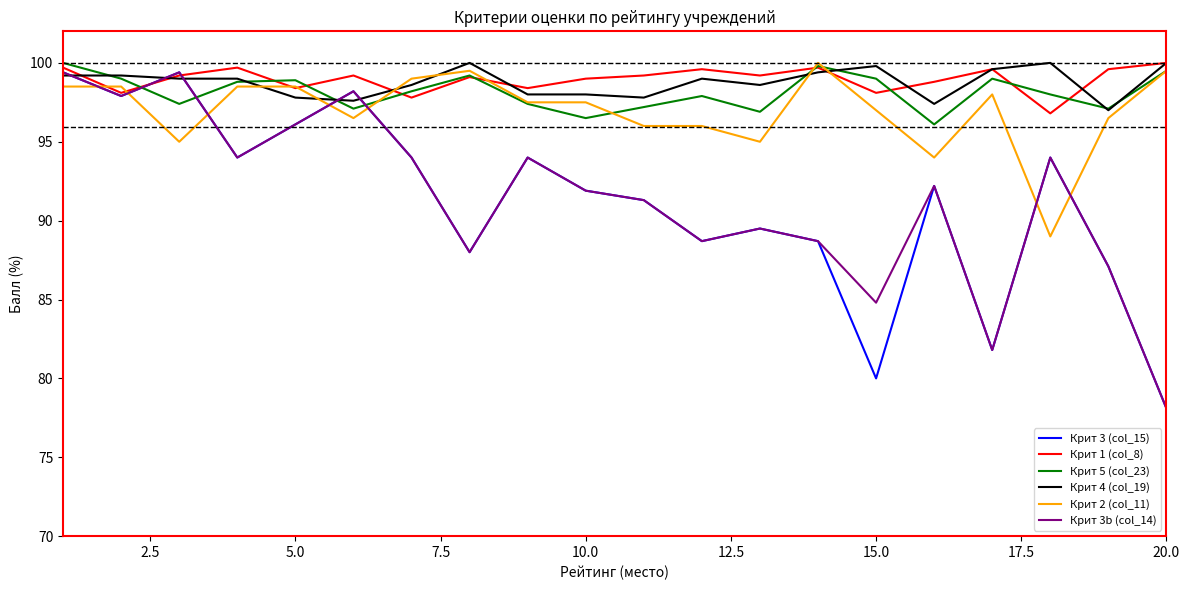

At how many categories does at least one series exceed 87?

20